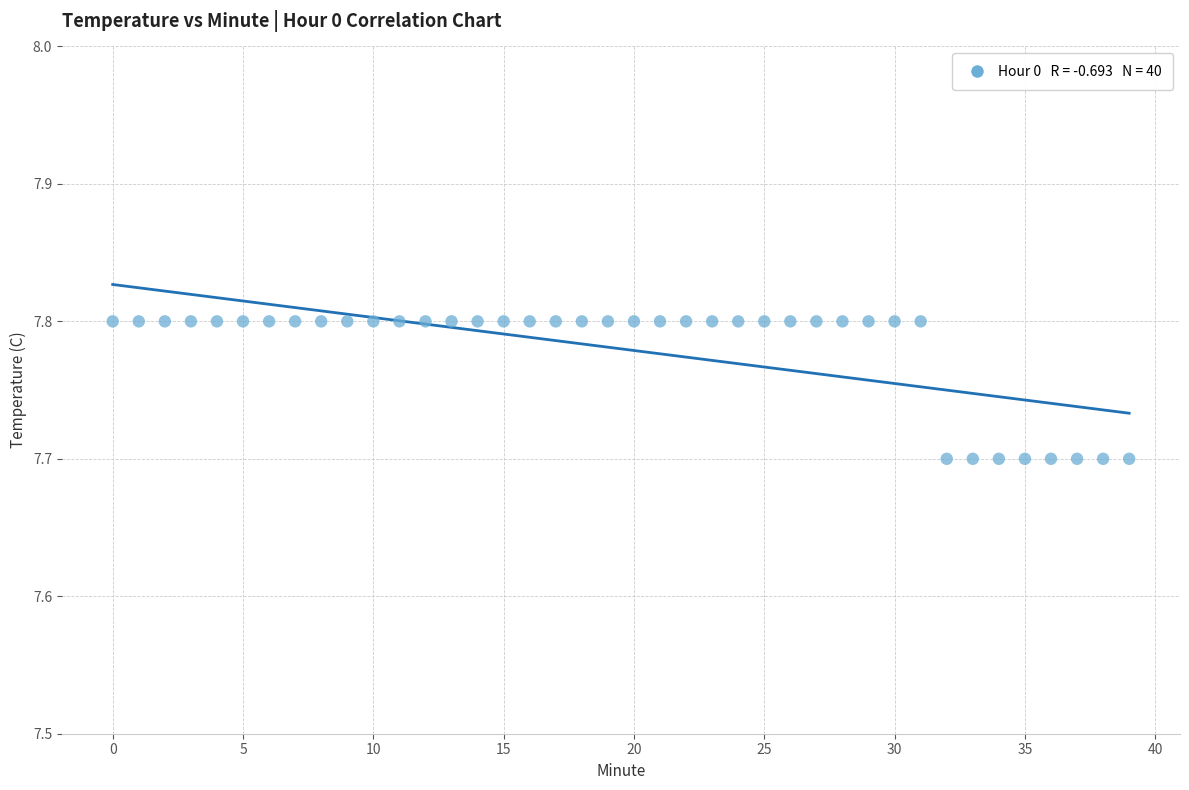

How many points are shown in the scatter plot?

40